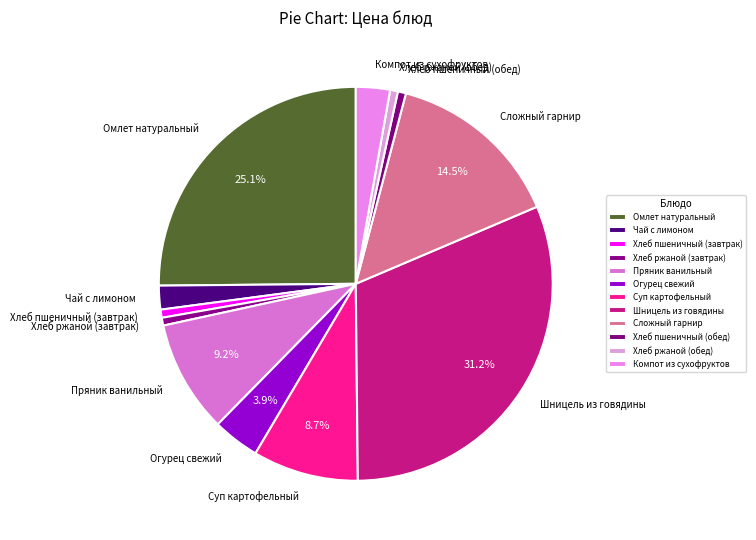

To the nearest percent, what percentage of the pie is Омлет натуральный?

25%